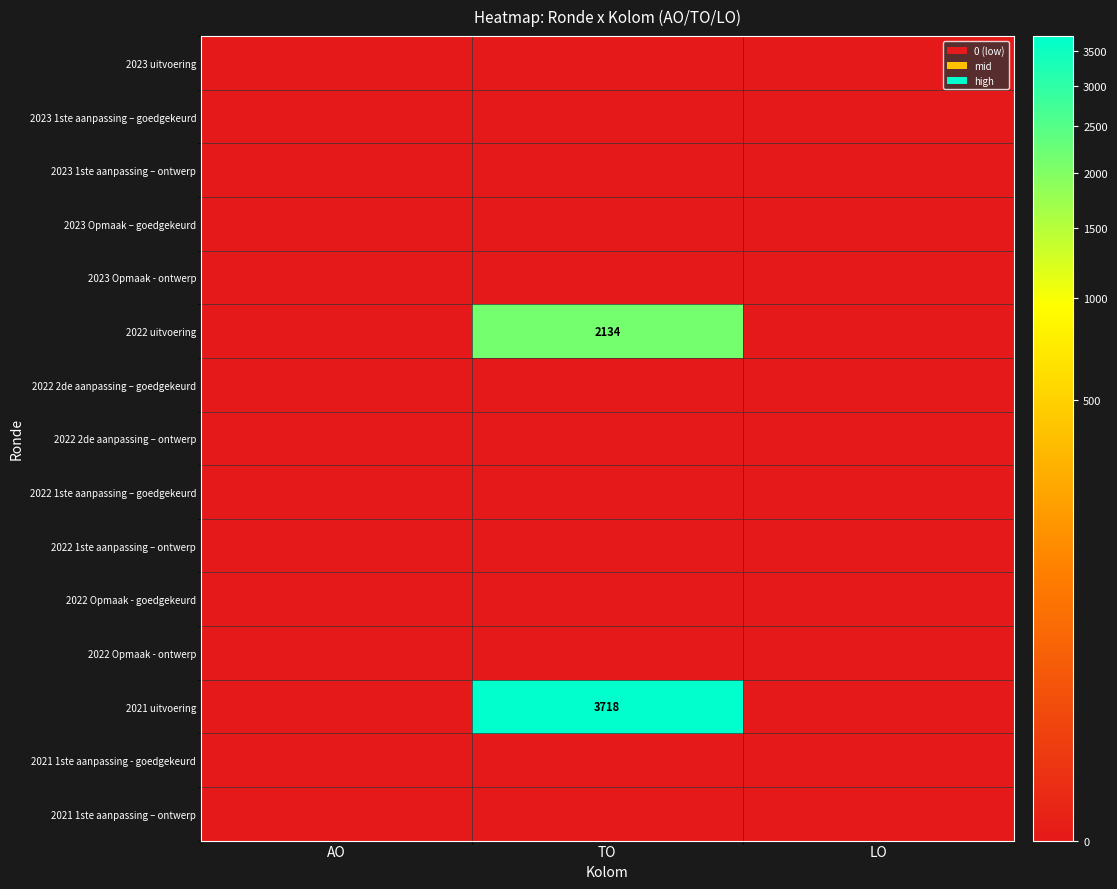

Where is 2023 Opmaak - ontwerp nearest to the value 0?

AO